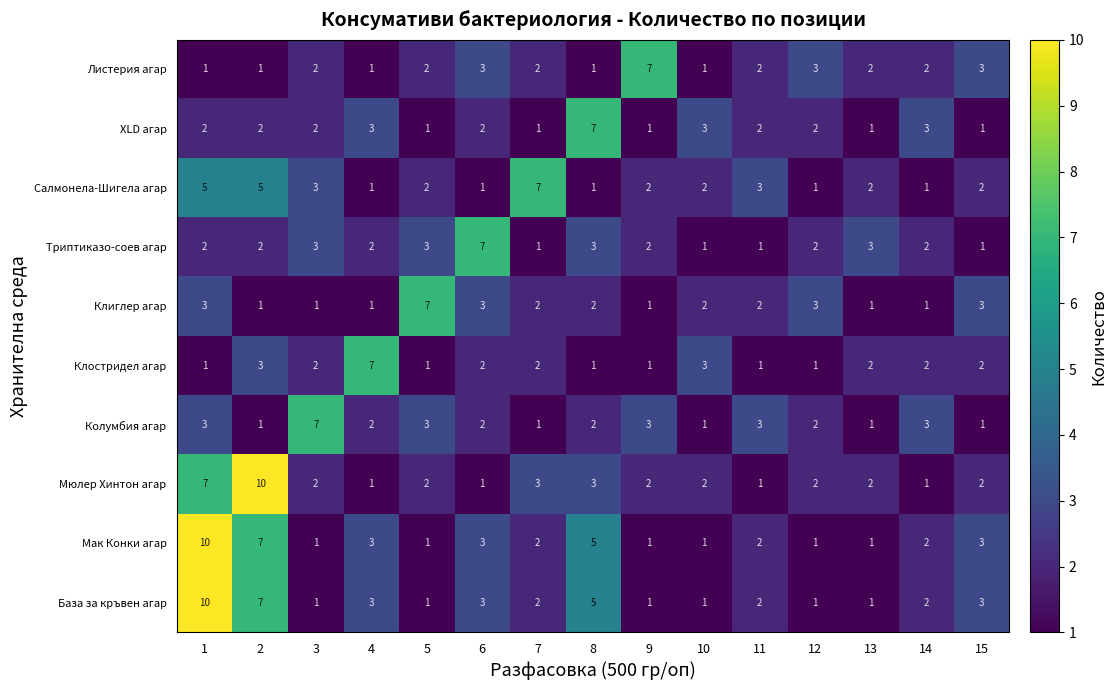

Is it true that Листерия агар equals 1 at 8?

True